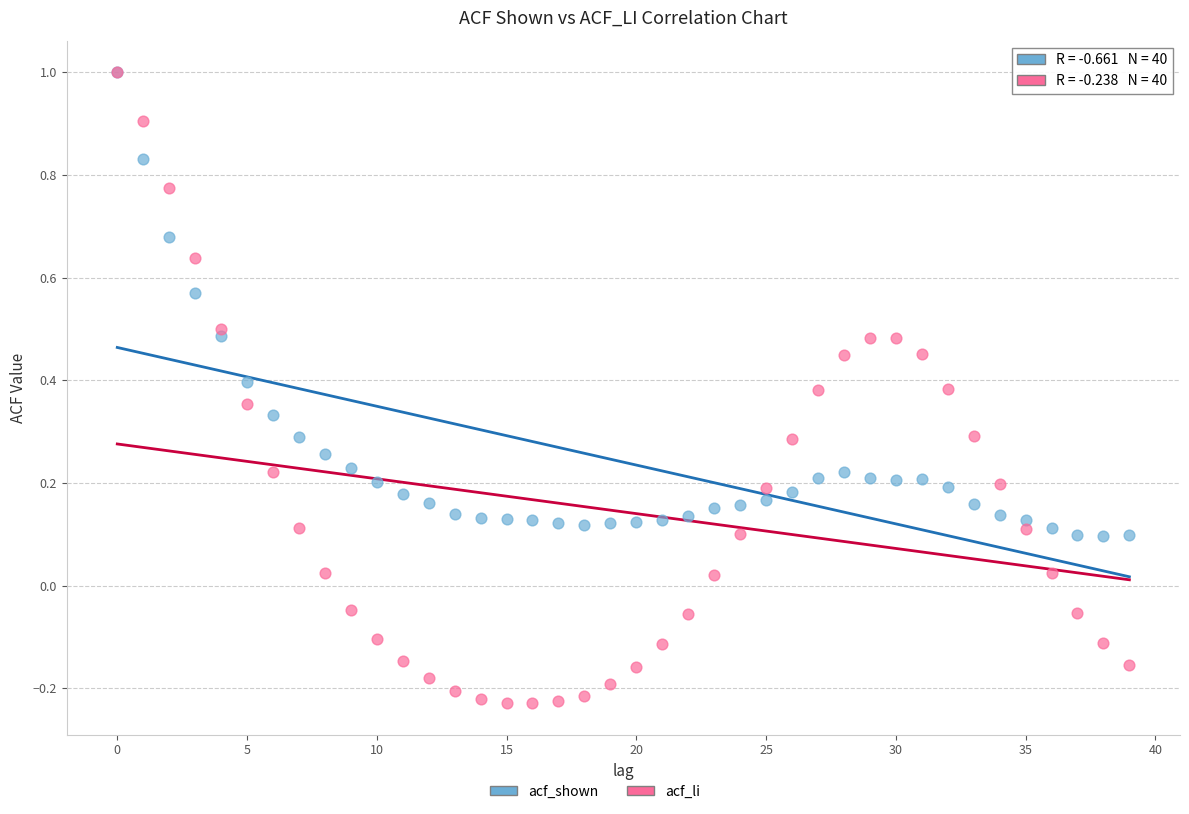

Which series has the largest Y range (max minus min)?

acf_li